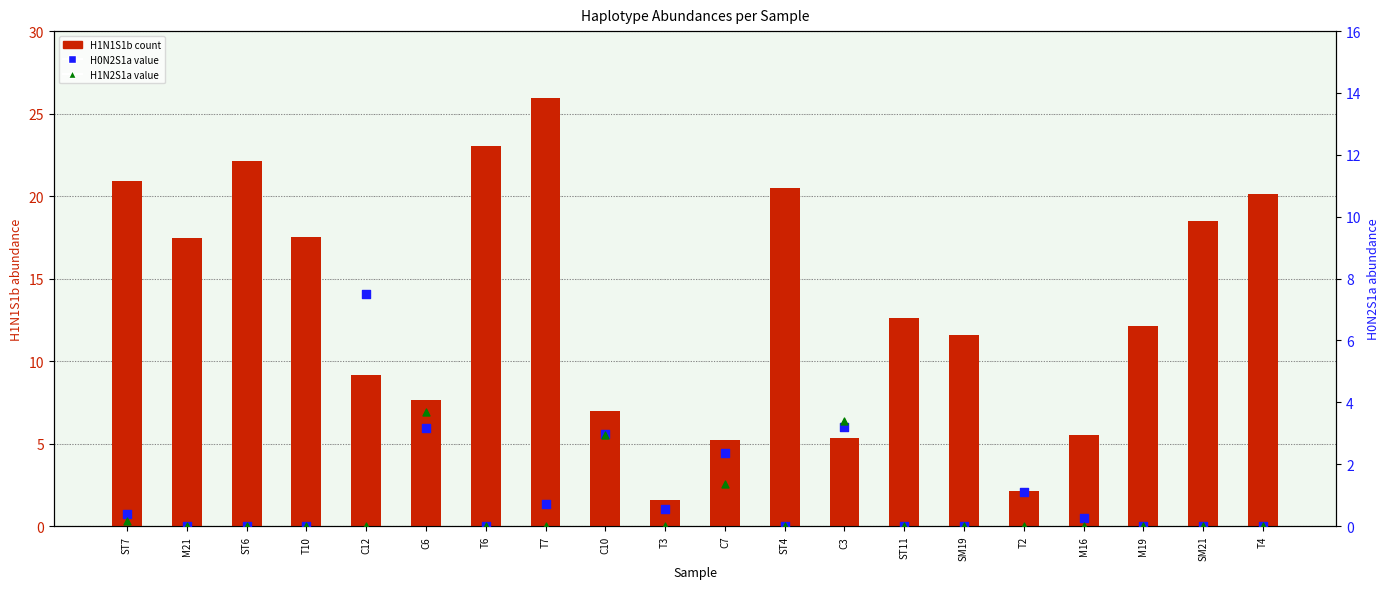

Which series has the largest total across all categories?

H1N1S1b count